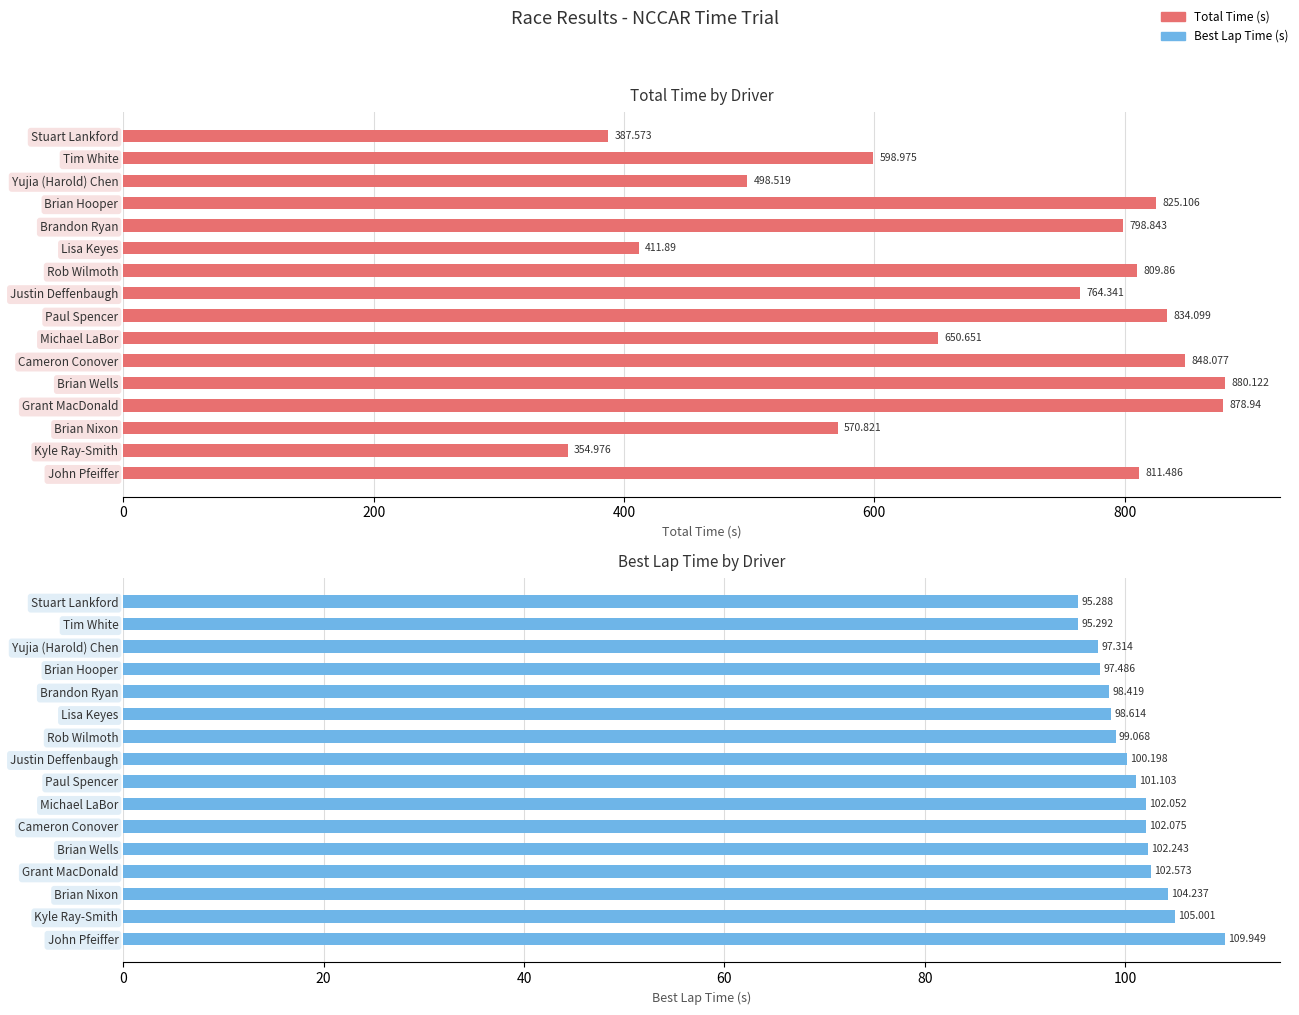

True or false: Best Lap time has a value of 30.8 at Lisa Keyes.

False